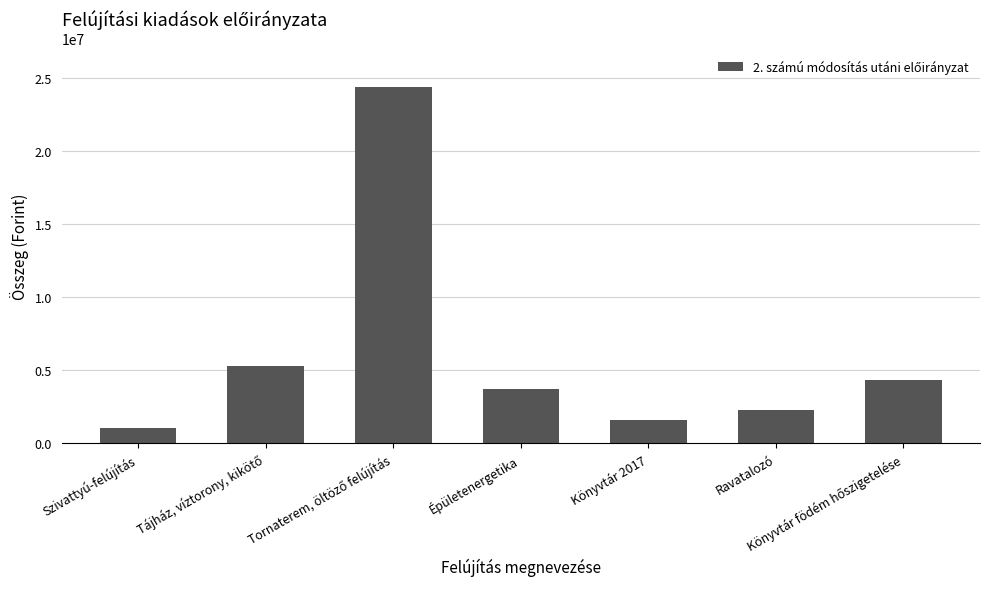

How many data points does each series have?

7